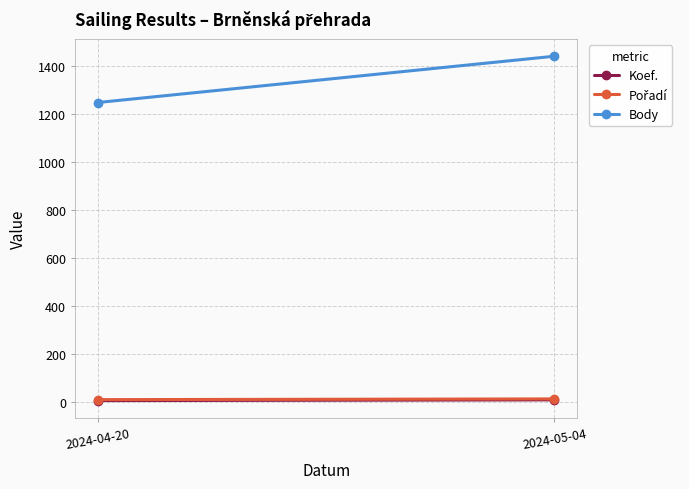

List the labels in order of Pořadí value, smallest first.

2024-04-20, 2024-05-04